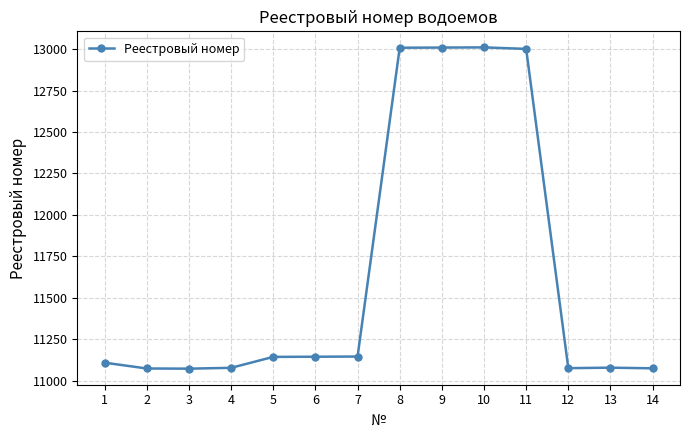

Which has a higher value, 11 or 3?

11